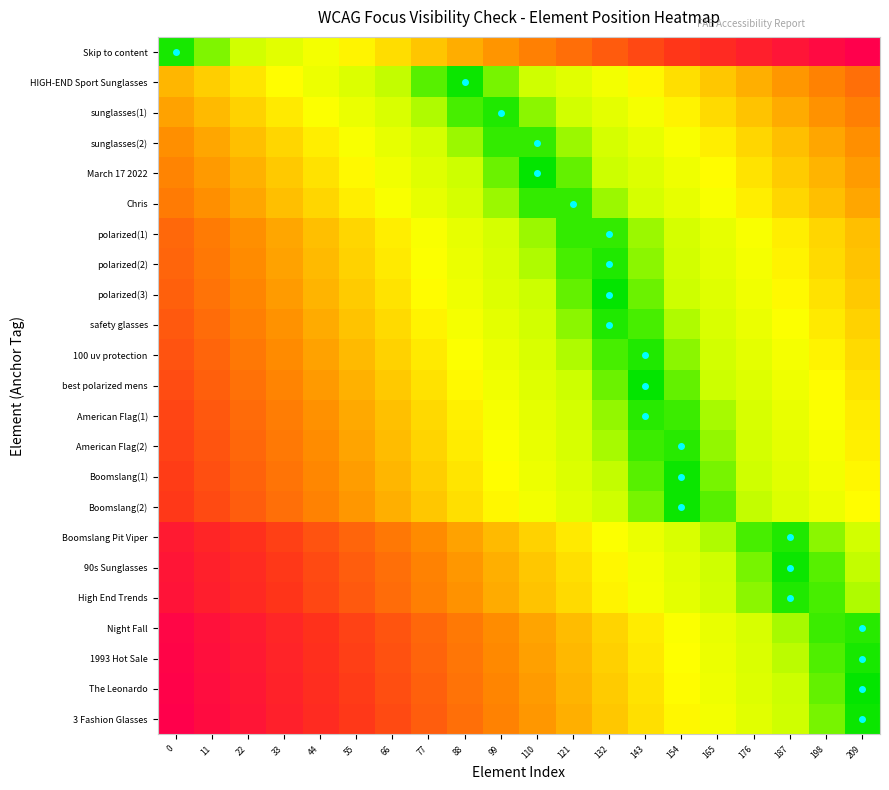

Reading left to right, what are all the values shown in this chart?

Skip to content: 0=0.0	11=0.1	22=0.1	33=0.2	44=0.2	55=0.3	66=0.3	77=0.4	88=0.4	99=0.5	110=0.5	121=0.6	132=0.6	143=0.7	154=0.7	165=0.8	176=0.8	187=0.9	198=0.9	209=1.0
HIGH-END Sport Sunglasses: 0=0.4	11=0.4	22=0.3	33=0.3	44=0.2	55=0.1	66=0.1	77=0.0	88=0.0	99=0.1	110=0.1	121=0.2	132=0.2	143=0.3	154=0.3	165=0.4	176=0.4	187=0.5	198=0.5	209=0.6
sunglasses(1): 0=0.5	11=0.4	22=0.3	33=0.3	44=0.2	55=0.2	66=0.1	77=0.1	88=0.0	99=0.0	110=0.1	121=0.1	132=0.2	143=0.2	154=0.3	165=0.3	176=0.4	187=0.4	198=0.5	209=0.5
sunglasses(2): 0=0.5	11=0.4	22=0.4	33=0.3	44=0.3	55=0.2	66=0.2	77=0.1	88=0.1	99=0.0	110=0.0	121=0.1	132=0.1	143=0.2	154=0.2	165=0.3	176=0.3	187=0.4	198=0.4	209=0.5
March 17 2022: 0=0.5	11=0.5	22=0.4	33=0.4	44=0.3	55=0.3	66=0.2	77=0.2	88=0.1	99=0.1	110=0.0	121=0.0	132=0.1	143=0.2	154=0.2	165=0.3	176=0.3	187=0.4	198=0.4	209=0.5
Chris: 0=0.5	11=0.5	22=0.4	33=0.4	44=0.3	55=0.3	66=0.2	77=0.2	88=0.1	99=0.1	110=0.0	121=0.0	132=0.1	143=0.1	154=0.2	165=0.2	176=0.3	187=0.3	198=0.4	209=0.4
polarized(1): 0=0.6	11=0.5	22=0.5	33=0.4	44=0.4	55=0.3	66=0.3	77=0.2	88=0.2	99=0.1	110=0.1	121=0.0	132=0.0	143=0.1	154=0.1	165=0.2	176=0.2	187=0.3	198=0.3	209=0.4
polarized(2): 0=0.6	11=0.6	22=0.5	33=0.5	44=0.4	55=0.3	66=0.3	77=0.2	88=0.2	99=0.1	110=0.1	121=0.0	132=0.0	143=0.1	154=0.1	165=0.2	176=0.2	187=0.3	198=0.3	209=0.4
polarized(3): 0=0.6	11=0.6	22=0.5	33=0.5	44=0.4	55=0.4	66=0.3	77=0.3	88=0.2	99=0.2	110=0.1	121=0.0	132=0.0	143=0.1	154=0.1	165=0.2	176=0.2	187=0.3	198=0.3	209=0.4
safety glasses: 0=0.6	11=0.6	22=0.5	33=0.5	44=0.4	55=0.4	66=0.3	77=0.3	88=0.2	99=0.2	110=0.1	121=0.1	132=0.0	143=0.0	154=0.1	165=0.1	176=0.2	187=0.2	198=0.3	209=0.3
100 uv protection: 0=0.7	11=0.6	22=0.6	33=0.5	44=0.5	55=0.4	66=0.3	77=0.3	88=0.2	99=0.2	110=0.1	121=0.1	132=0.0	143=0.0	154=0.1	165=0.1	176=0.2	187=0.2	198=0.3	209=0.3
best polarized mens: 0=0.7	11=0.6	22=0.6	33=0.5	44=0.5	55=0.4	66=0.4	77=0.3	88=0.3	99=0.2	110=0.2	121=0.1	132=0.1	143=0.0	154=0.0	165=0.1	176=0.2	187=0.2	198=0.3	209=0.3
American Flag(1): 0=0.7	11=0.6	22=0.6	33=0.5	44=0.5	55=0.4	66=0.4	77=0.3	88=0.3	99=0.2	110=0.2	121=0.1	132=0.1	143=0.0	154=0.0	165=0.1	176=0.1	187=0.2	198=0.2	209=0.3
American Flag(2): 0=0.7	11=0.7	22=0.6	33=0.6	44=0.5	55=0.4	66=0.4	77=0.3	88=0.3	99=0.2	110=0.2	121=0.1	132=0.1	143=0.0	154=0.0	165=0.1	176=0.1	187=0.2	198=0.2	209=0.3
Boomslang(1): 0=0.7	11=0.7	22=0.6	33=0.6	44=0.5	55=0.5	66=0.4	77=0.4	88=0.3	99=0.3	110=0.2	121=0.1	132=0.1	143=0.0	154=0.0	165=0.1	176=0.1	187=0.2	198=0.2	209=0.3
Boomslang(2): 0=0.7	11=0.7	22=0.6	33=0.6	44=0.5	55=0.5	66=0.4	77=0.4	88=0.3	99=0.3	110=0.2	121=0.2	132=0.1	143=0.1	154=0.0	165=0.0	176=0.1	187=0.1	198=0.2	209=0.3
Boomslang Pit Viper: 0=0.9	11=0.8	22=0.8	33=0.7	44=0.7	55=0.6	66=0.6	77=0.5	88=0.5	99=0.4	110=0.3	121=0.3	132=0.2	143=0.2	154=0.1	165=0.1	176=0.0	187=0.0	198=0.1	209=0.1
90s Sunglasses: 0=0.9	11=0.8	22=0.8	33=0.7	44=0.7	55=0.6	66=0.6	77=0.5	88=0.5	99=0.4	110=0.4	121=0.3	132=0.3	143=0.2	154=0.2	165=0.1	176=0.1	187=0.0	198=0.0	209=0.1
High End Trends: 0=0.9	11=0.8	22=0.8	33=0.7	44=0.7	55=0.6	66=0.6	77=0.5	88=0.5	99=0.4	110=0.4	121=0.3	132=0.3	143=0.2	154=0.2	165=0.1	176=0.1	187=0.0	198=0.0	209=0.1
Night Fall: 0=1.0	11=0.9	22=0.9	33=0.8	44=0.8	55=0.7	66=0.7	77=0.6	88=0.6	99=0.5	110=0.4	121=0.4	132=0.3	143=0.3	154=0.2	165=0.2	176=0.1	187=0.1	198=0.0	209=0.0
1993 Hot Sale: 0=1.0	11=0.9	22=0.9	33=0.8	44=0.8	55=0.7	66=0.7	77=0.6	88=0.6	99=0.5	110=0.5	121=0.4	132=0.4	143=0.3	154=0.2	165=0.2	176=0.1	187=0.1	198=0.0	209=0.0
The Leonardo: 0=1.0	11=0.9	22=0.9	33=0.8	44=0.8	55=0.7	66=0.7	77=0.6	88=0.6	99=0.5	110=0.5	121=0.4	132=0.4	143=0.3	154=0.3	165=0.2	176=0.2	187=0.1	198=0.0	209=0.0
3 Fashion Glasses: 0=1.0	11=0.9	22=0.9	33=0.8	44=0.8	55=0.7	66=0.7	77=0.6	88=0.6	99=0.5	110=0.5	121=0.4	132=0.4	143=0.3	154=0.3	165=0.2	176=0.2	187=0.1	198=0.1	209=0.0